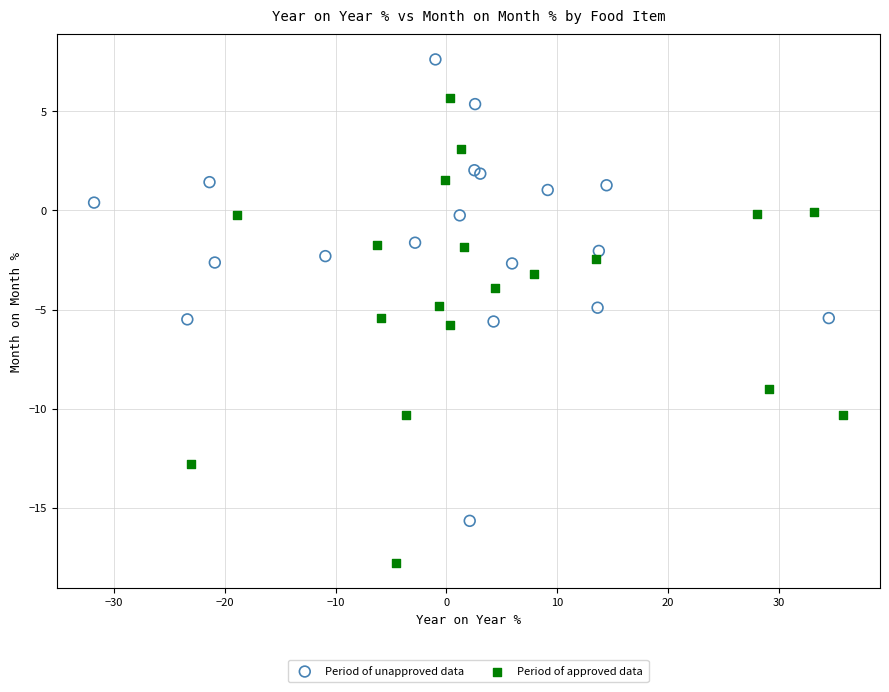

What are all the series names shown in the legend?

Period of unapproved data, Period of approved data